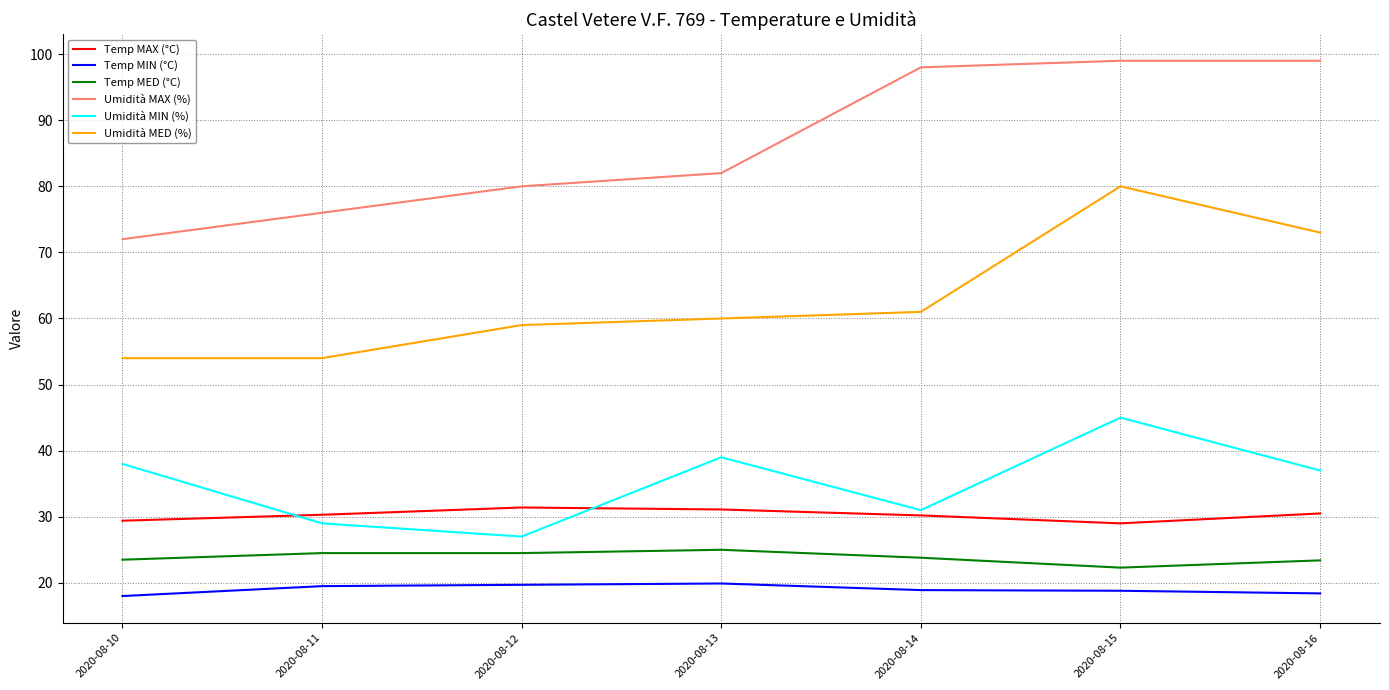

What is the smallest value displayed?

18.0